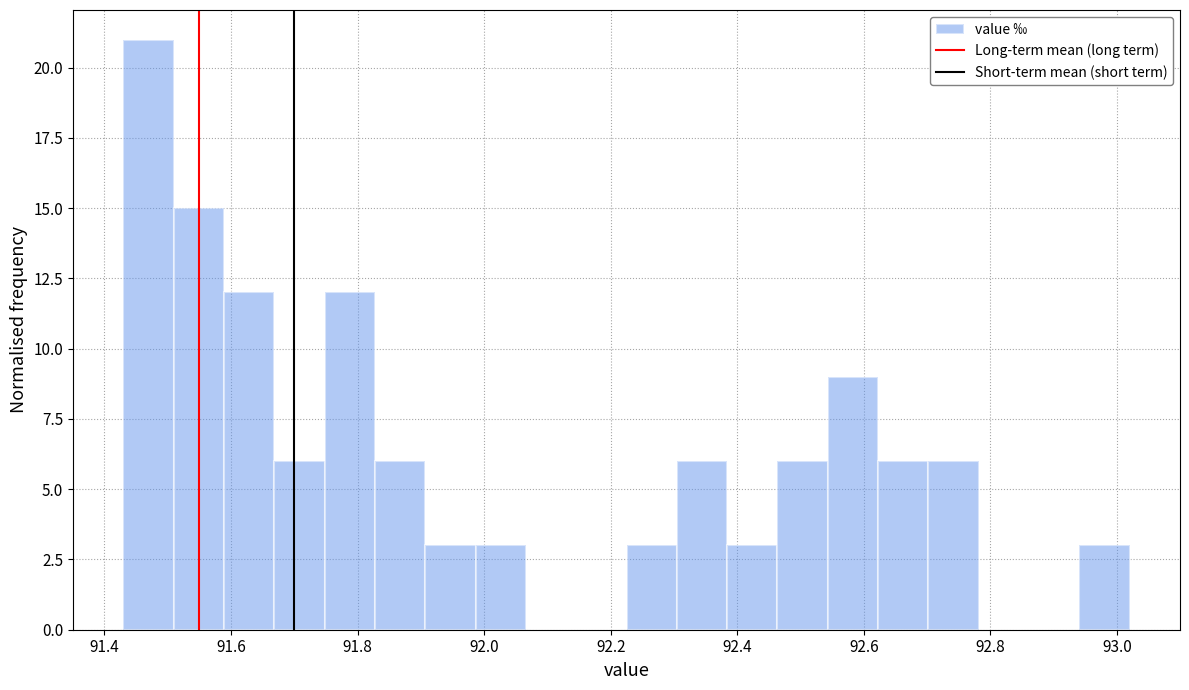

Read against the x-axis, roughly where is the centre of the tallest bar?

91.46